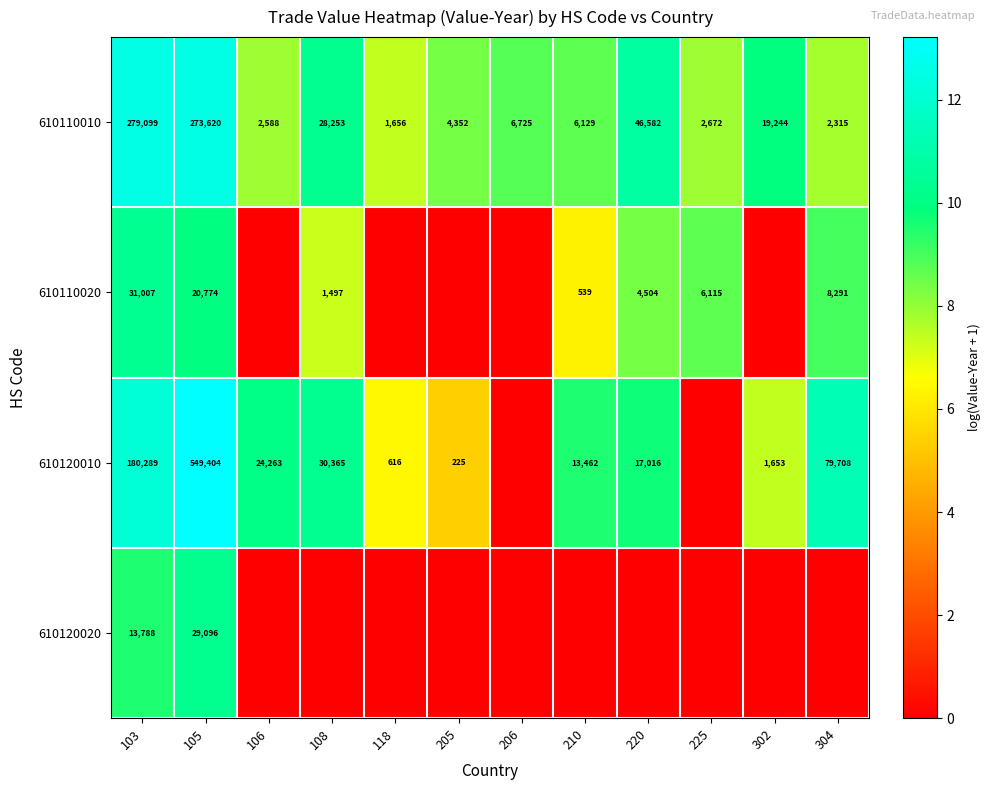

Where does the 610110010 series first go above 6725?

103